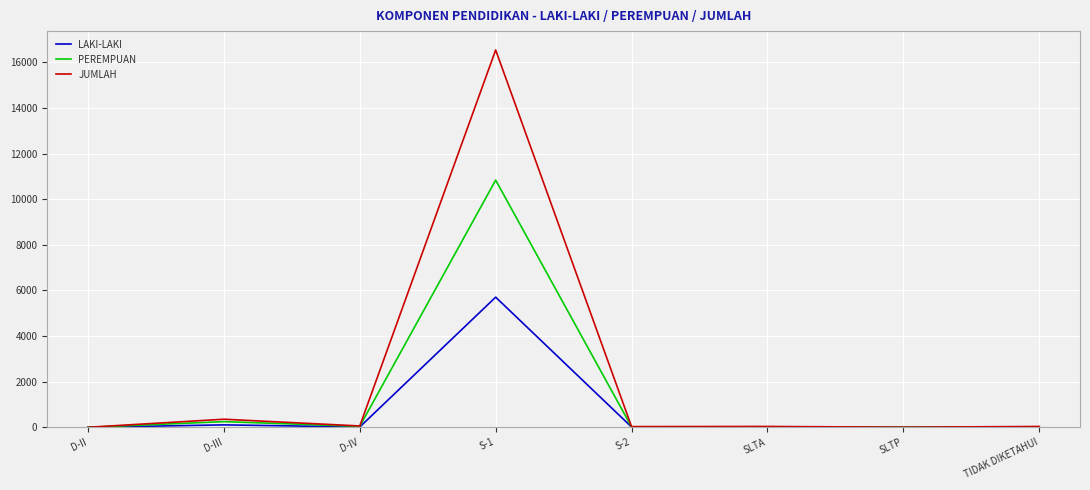

Rank the series by their maximum value, from lowest to highest.

LAKI-LAKI, PEREMPUAN, JUMLAH